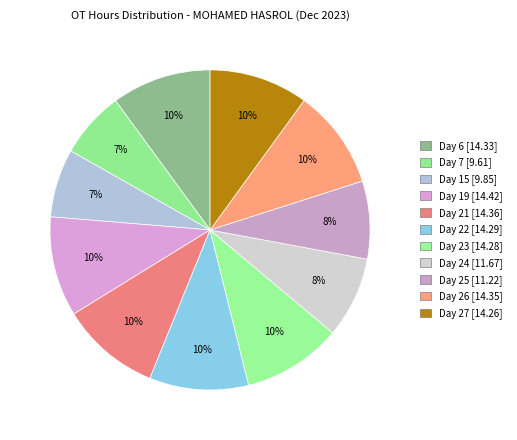

Does any single category account for the majority?

No